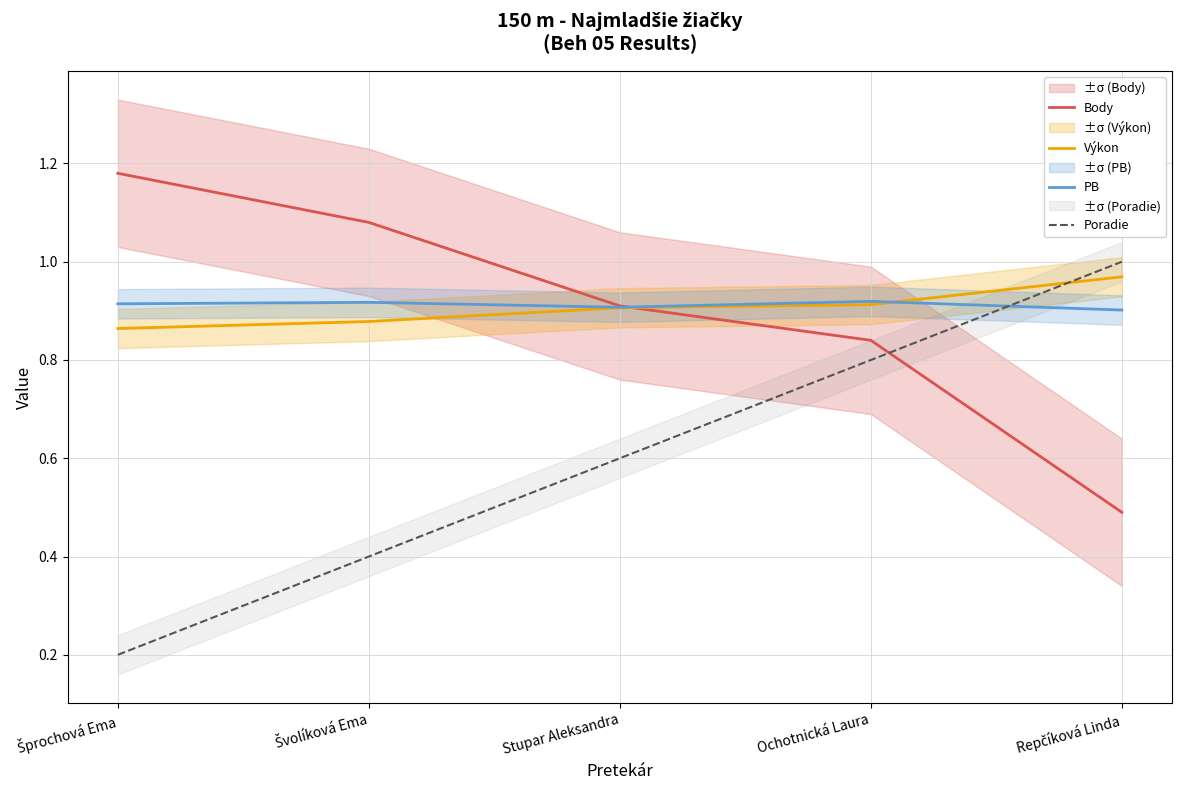

At how many categories does at least one series exceed 0?

5